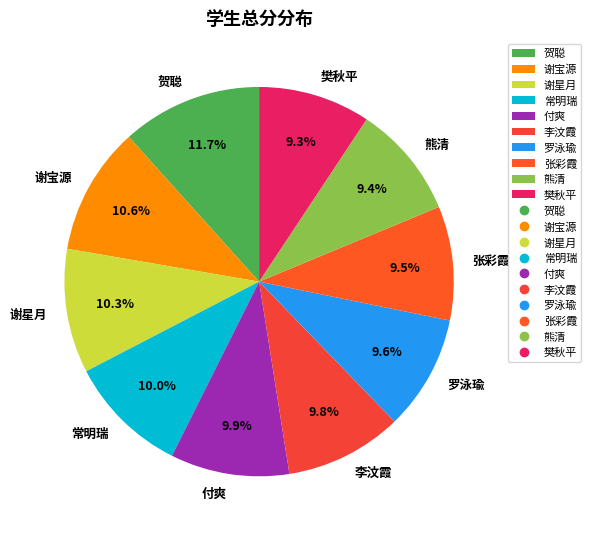

Is it true that 樊秋平 is 20% of the pie?

False